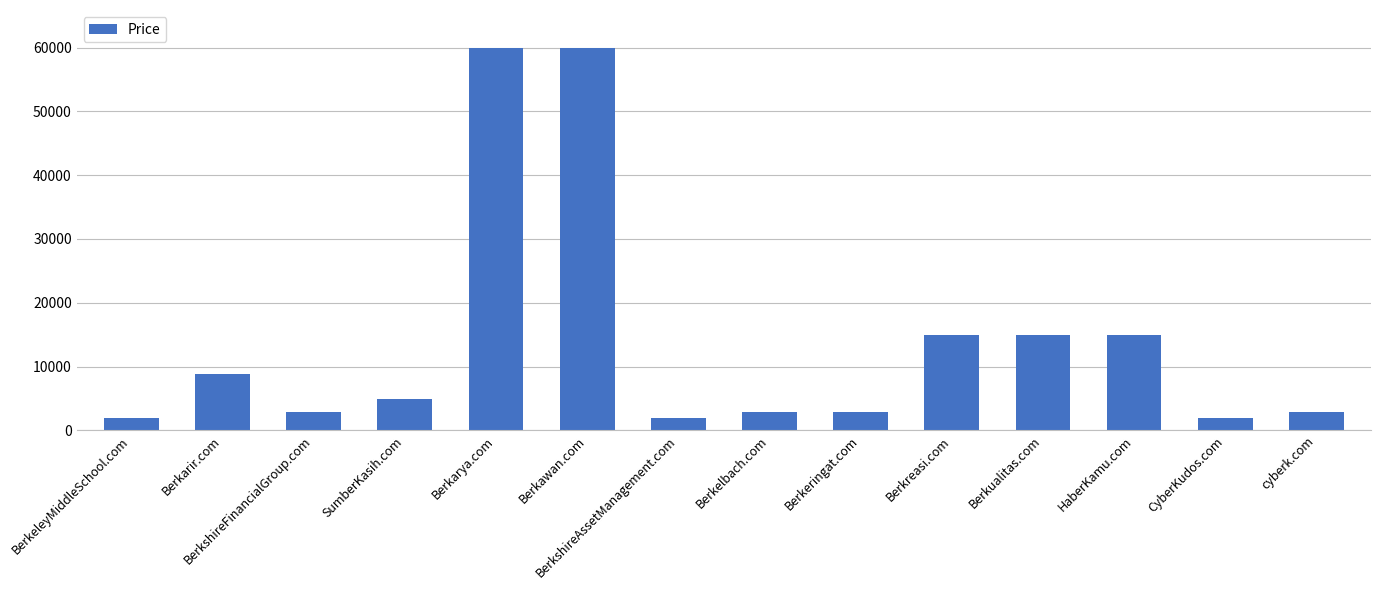

Count the number of categories in the chart.

14